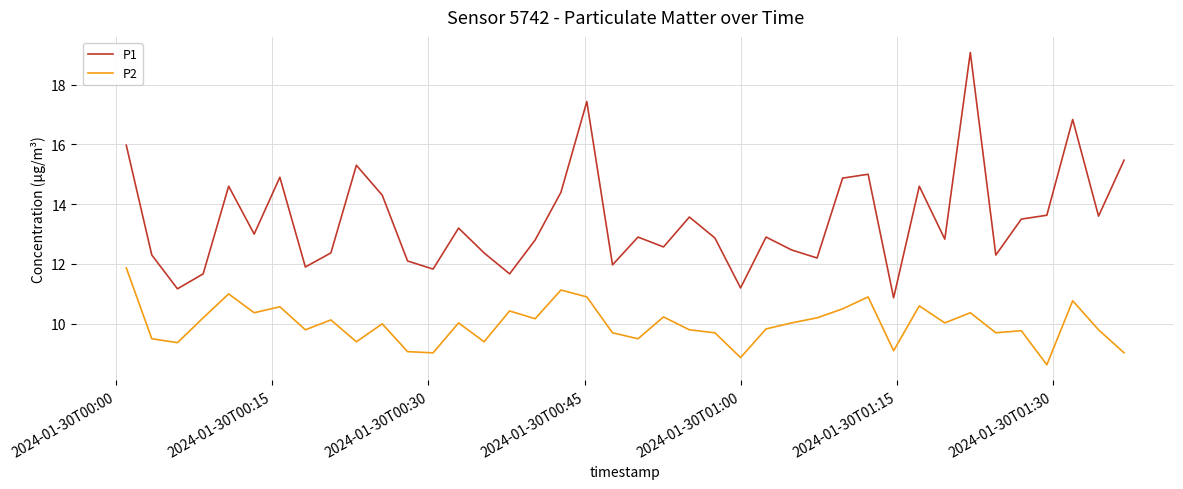

Which series has the widest spread of values?

P1